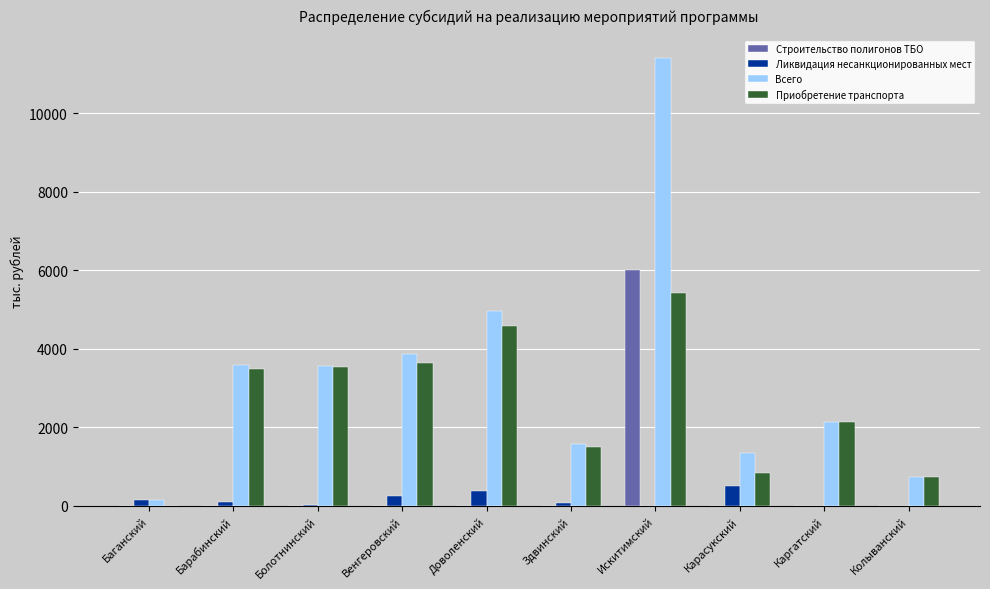

What is the maximum value shown in the chart?

11425.1